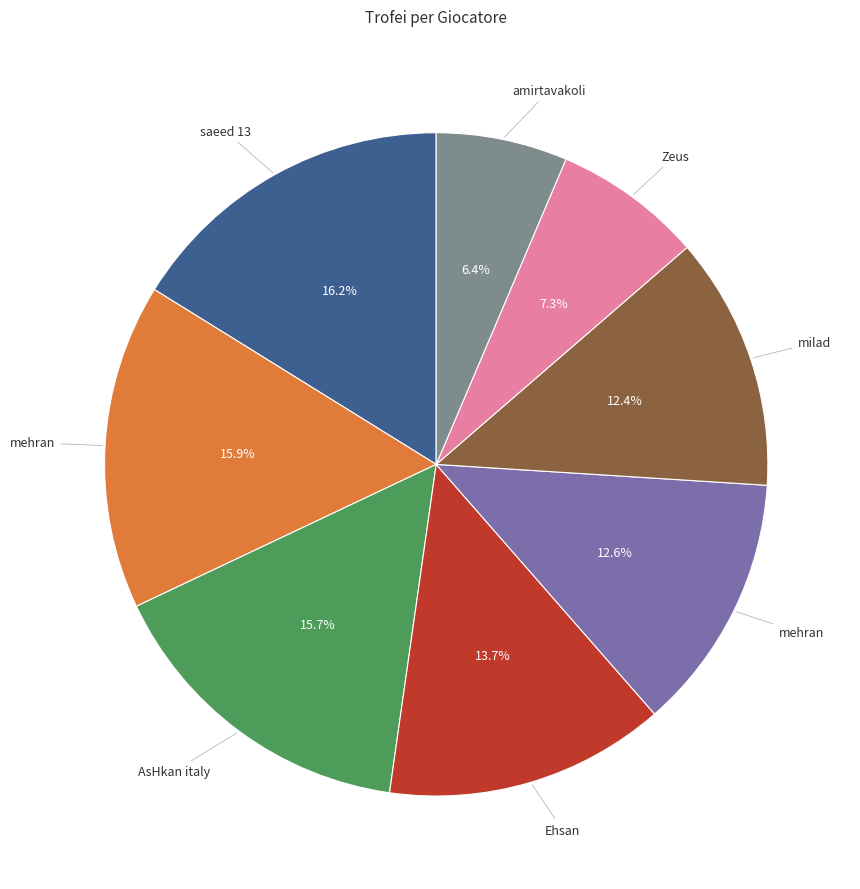

How many segments does this pie chart have?

8